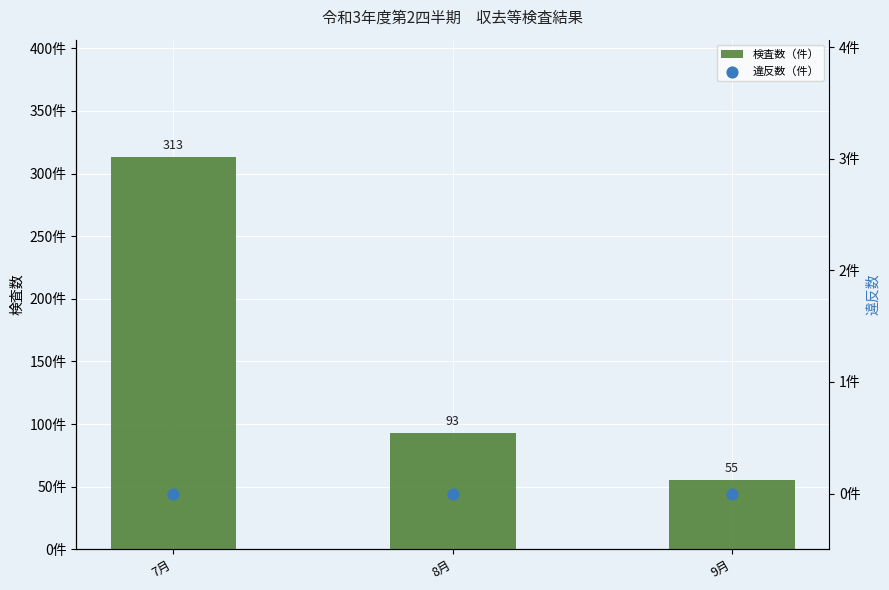

Which series reaches the minimum Y coordinate?

違反数（件）